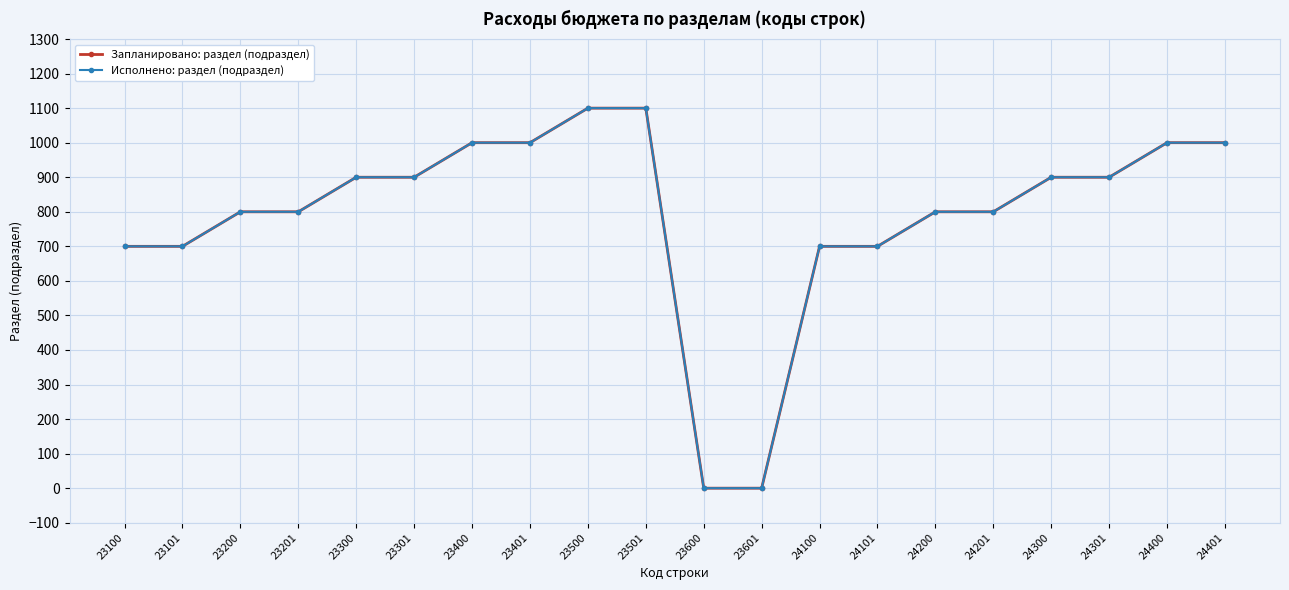

True or false: Запланировано: раздел (подраздел) and Исполнено: раздел (подраздел) cross at least once.

False